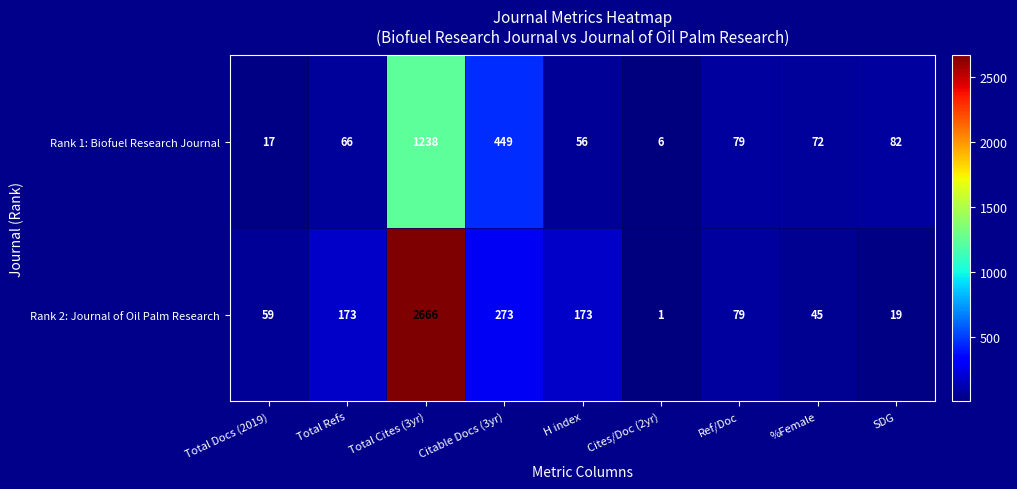

Which series has the largest range (max minus min)?

Rank 2: Journal of Oil Palm Research